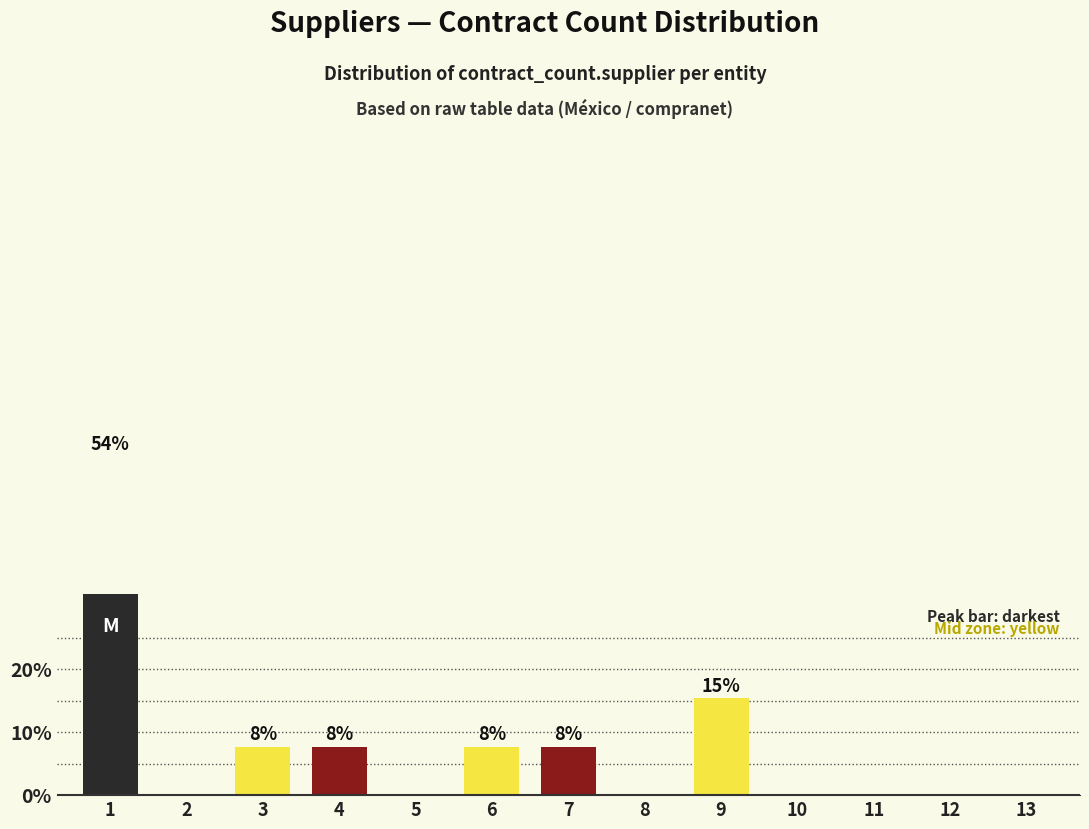

Where is the data nearest to the value 26?

9